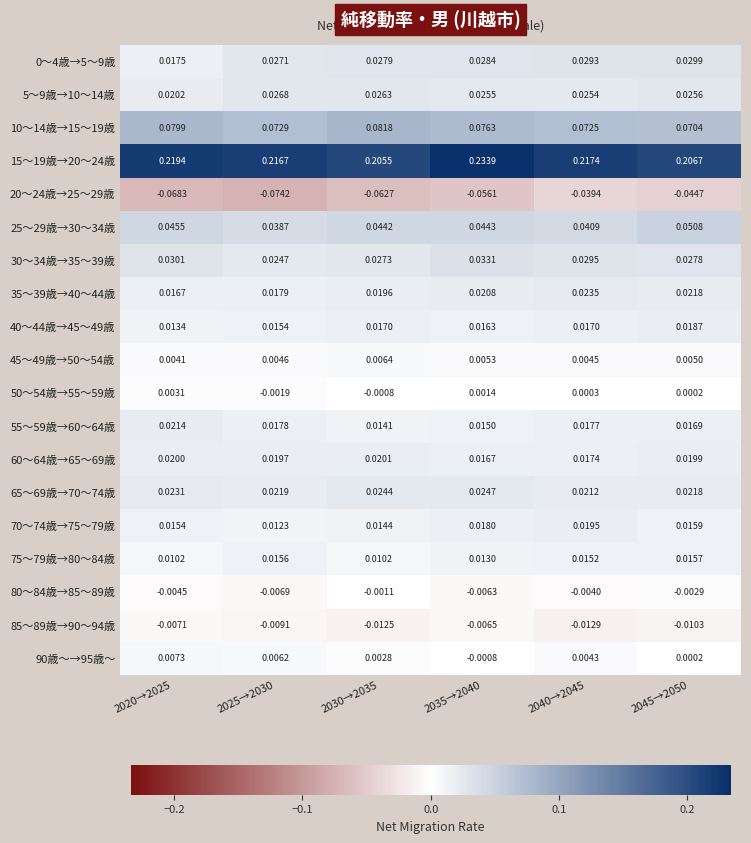

Is the value of 5～9歳→10～14歳 at 2025→2030 greater than the value of 25～29歳→30～34歳 at 2020→2025?

No